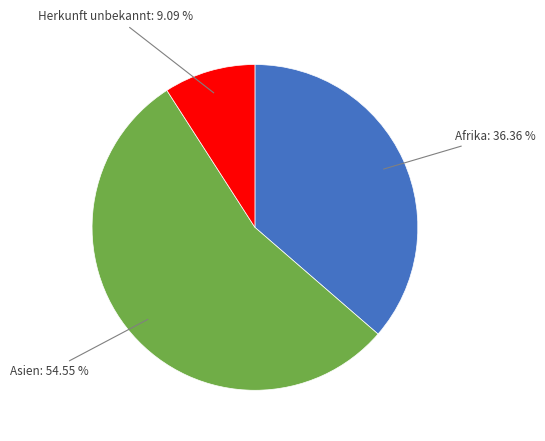

Is there a majority slice in this chart?

Yes